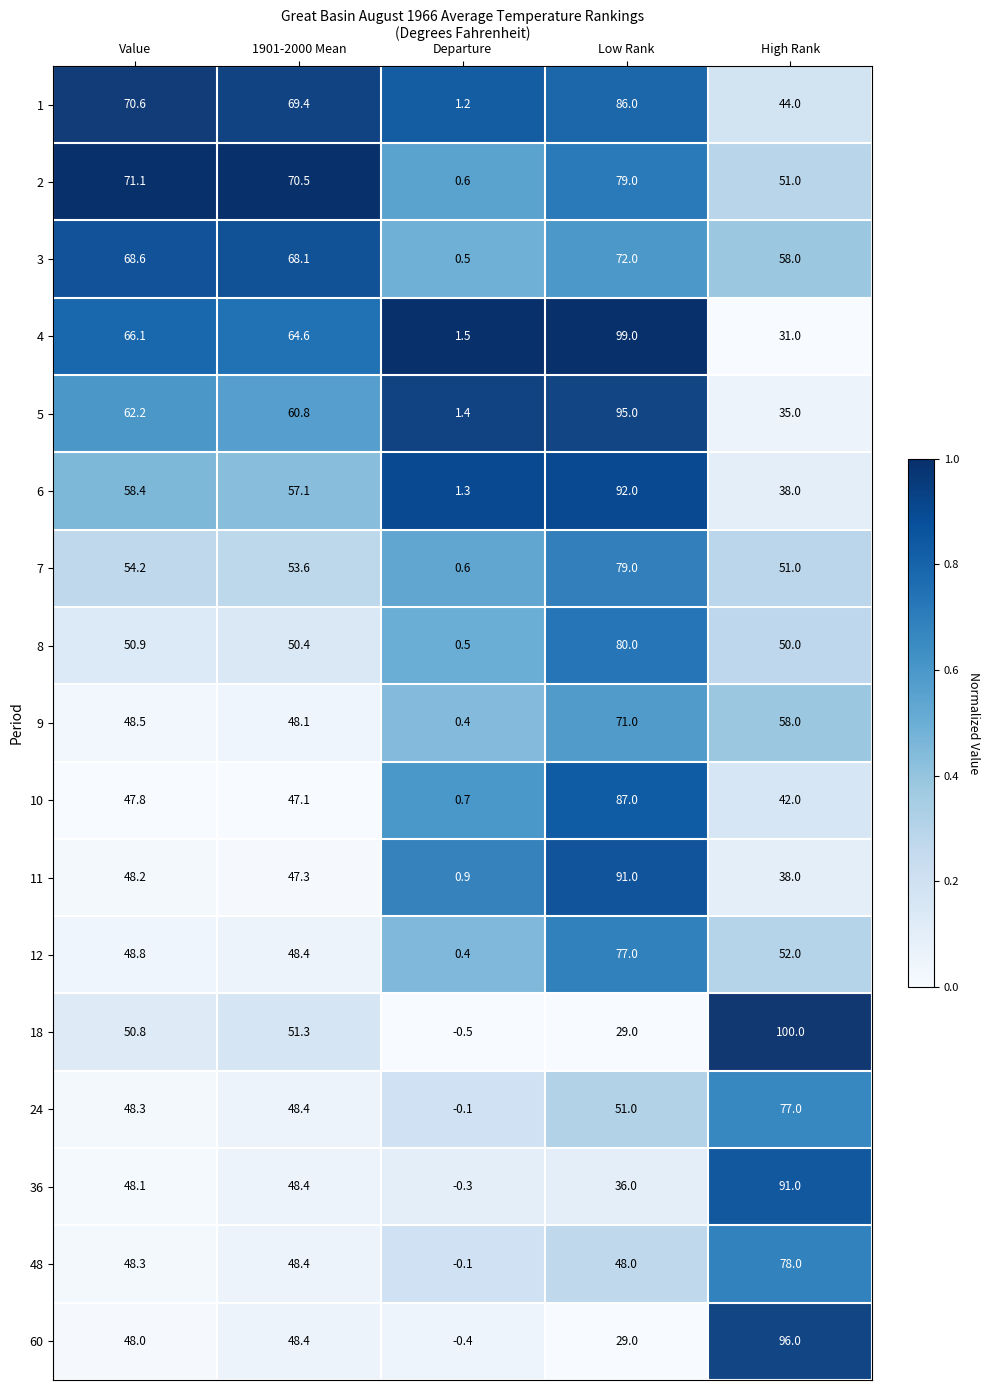

What is the sum of all 11 values?

225.4